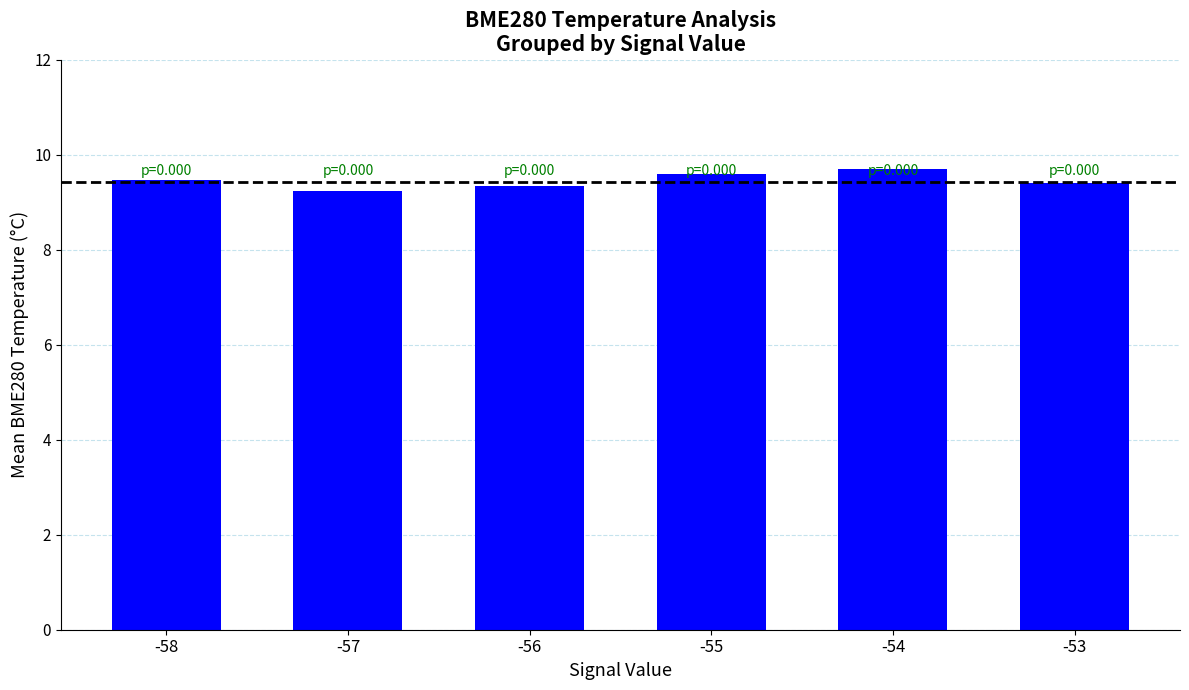

Which category has the highest value across all series?

-54